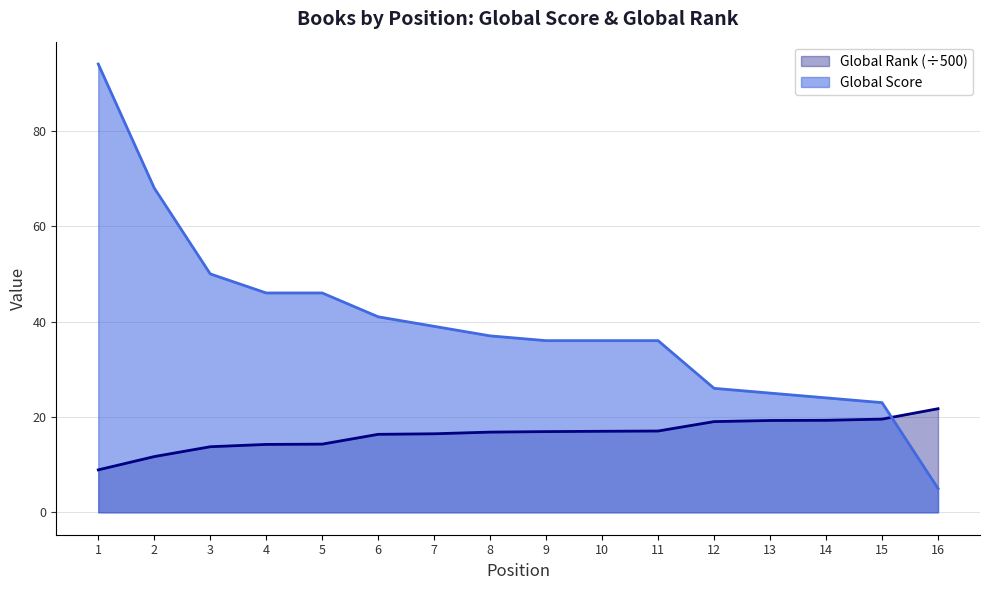

Which series has the largest range (max minus min)?

Global Score